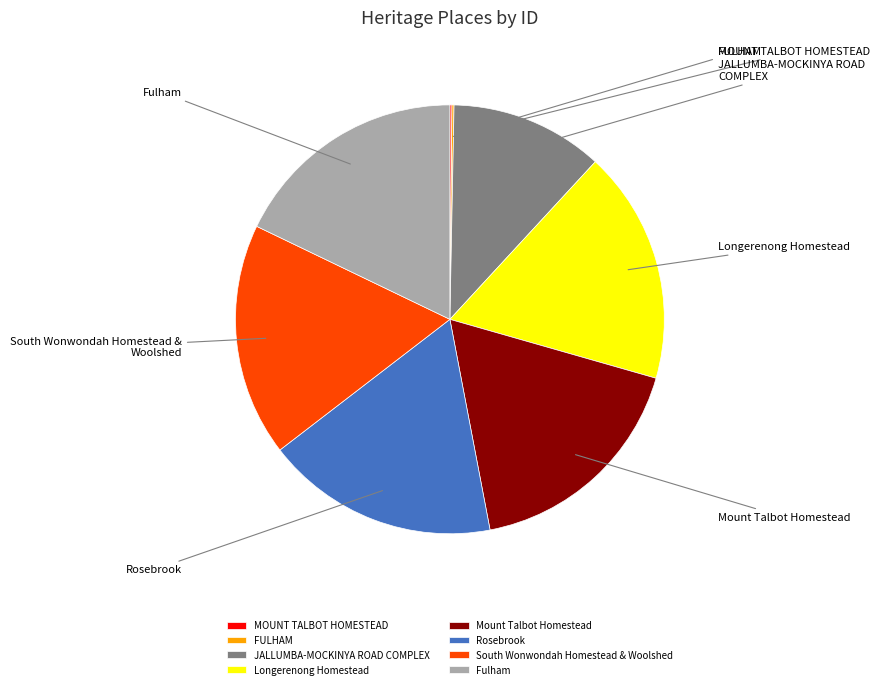

How many segments does this pie chart have?

8